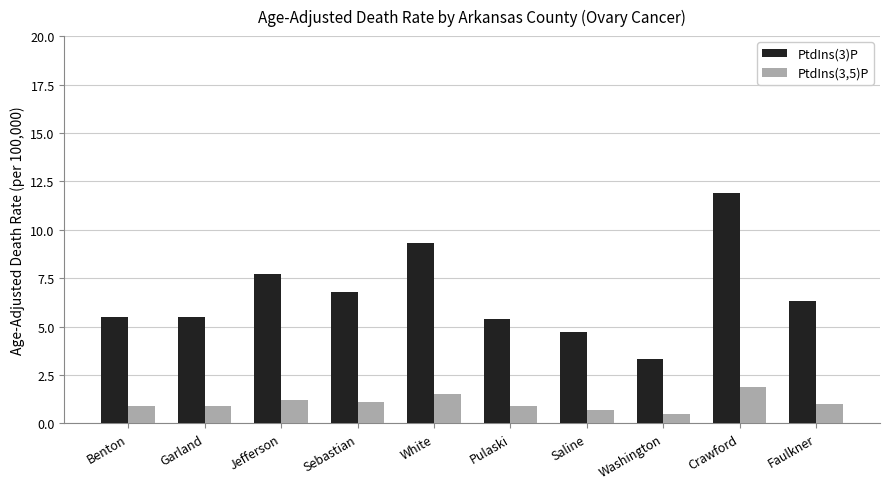

The value of PtdIns(3)P at Washington is 3.3. True or false?

True